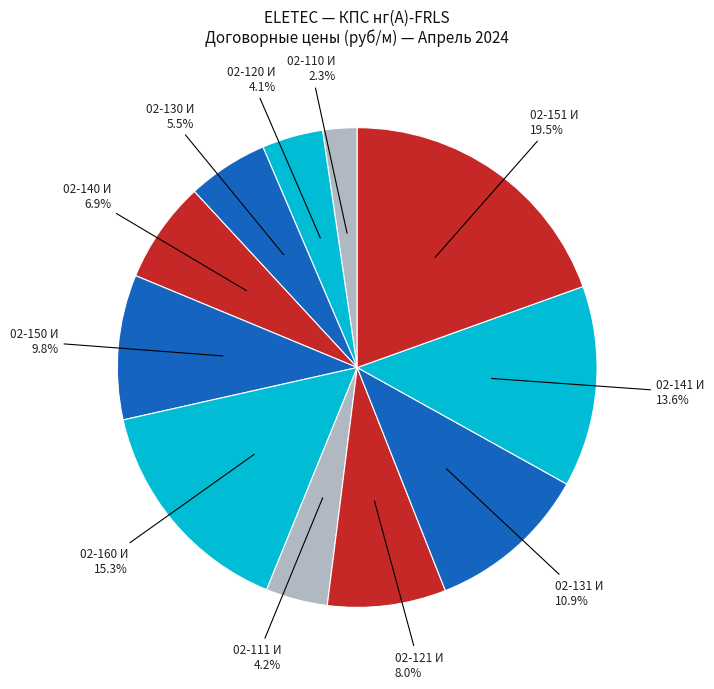

Between 02-141 И and 02-120 И, which is larger?

02-141 И